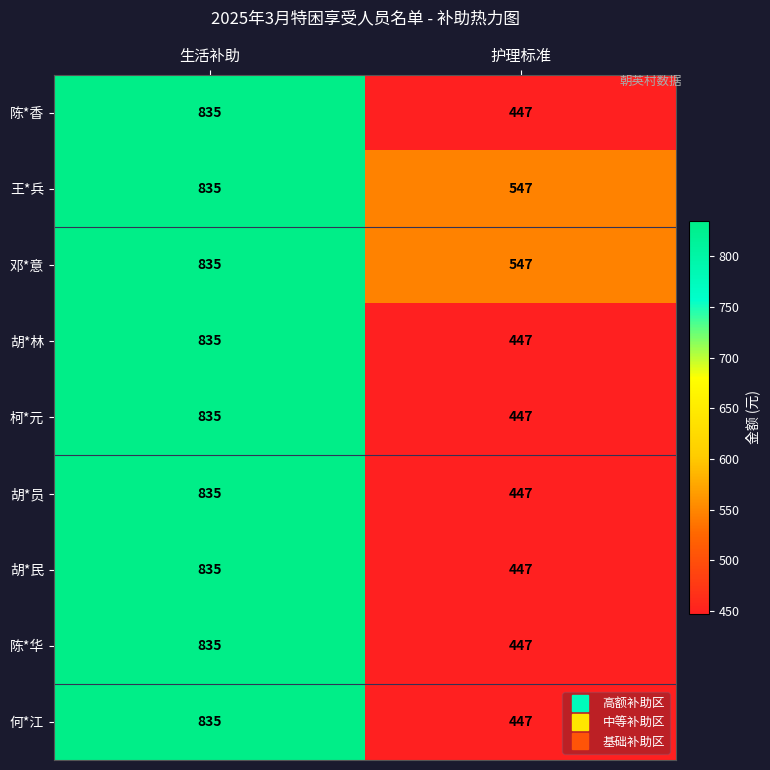

What is the total value across all series at 护理标准?

4223